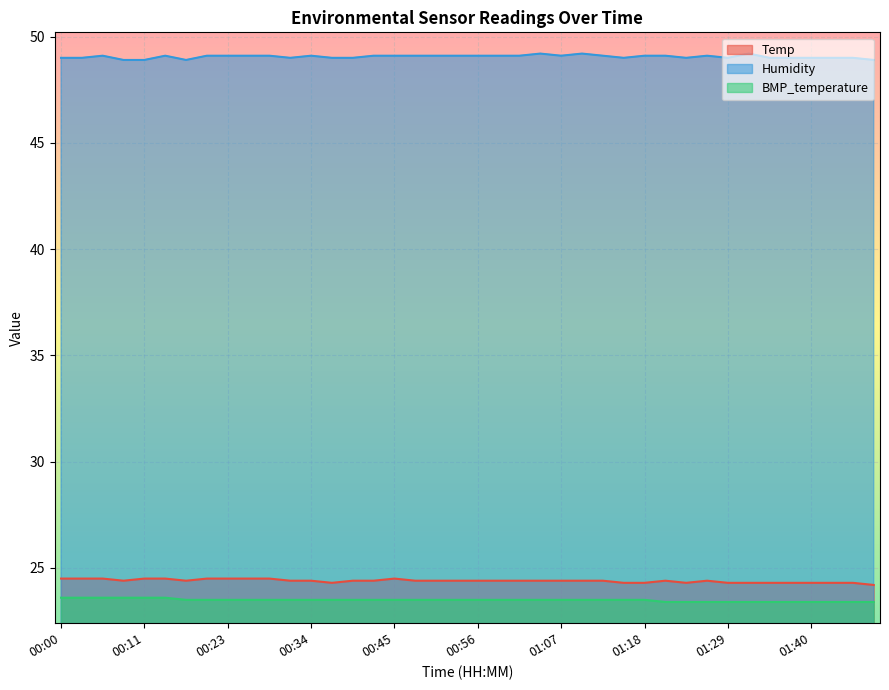

Which category has the lowest value across all series?

01:21